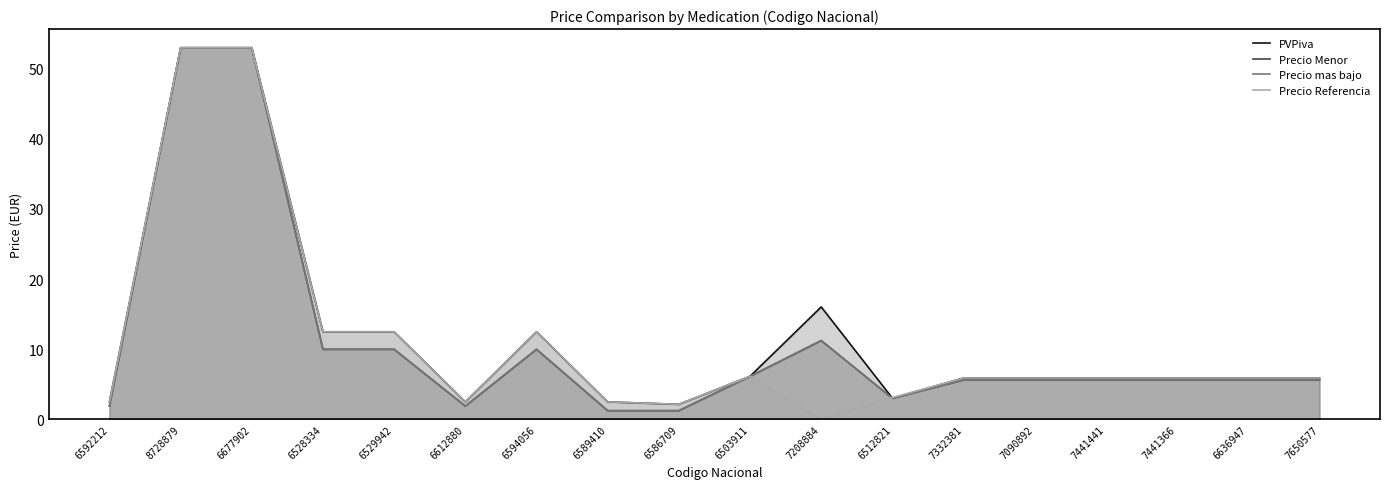

True or false: Precio Menor and PVPiva intersect in this chart.

False